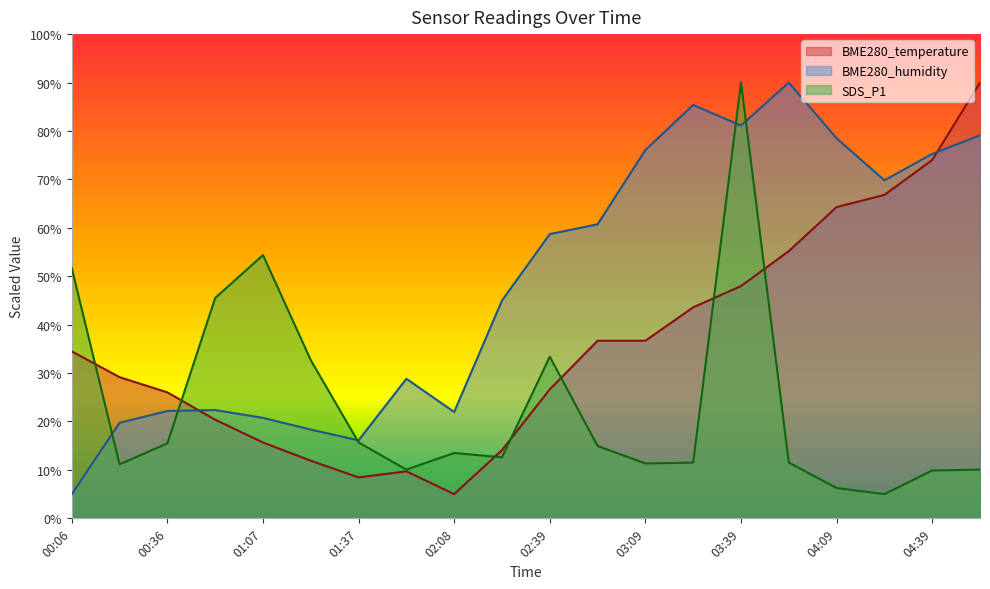

True or false: BME280_humidity and SDS_P1 cross at least once.

True